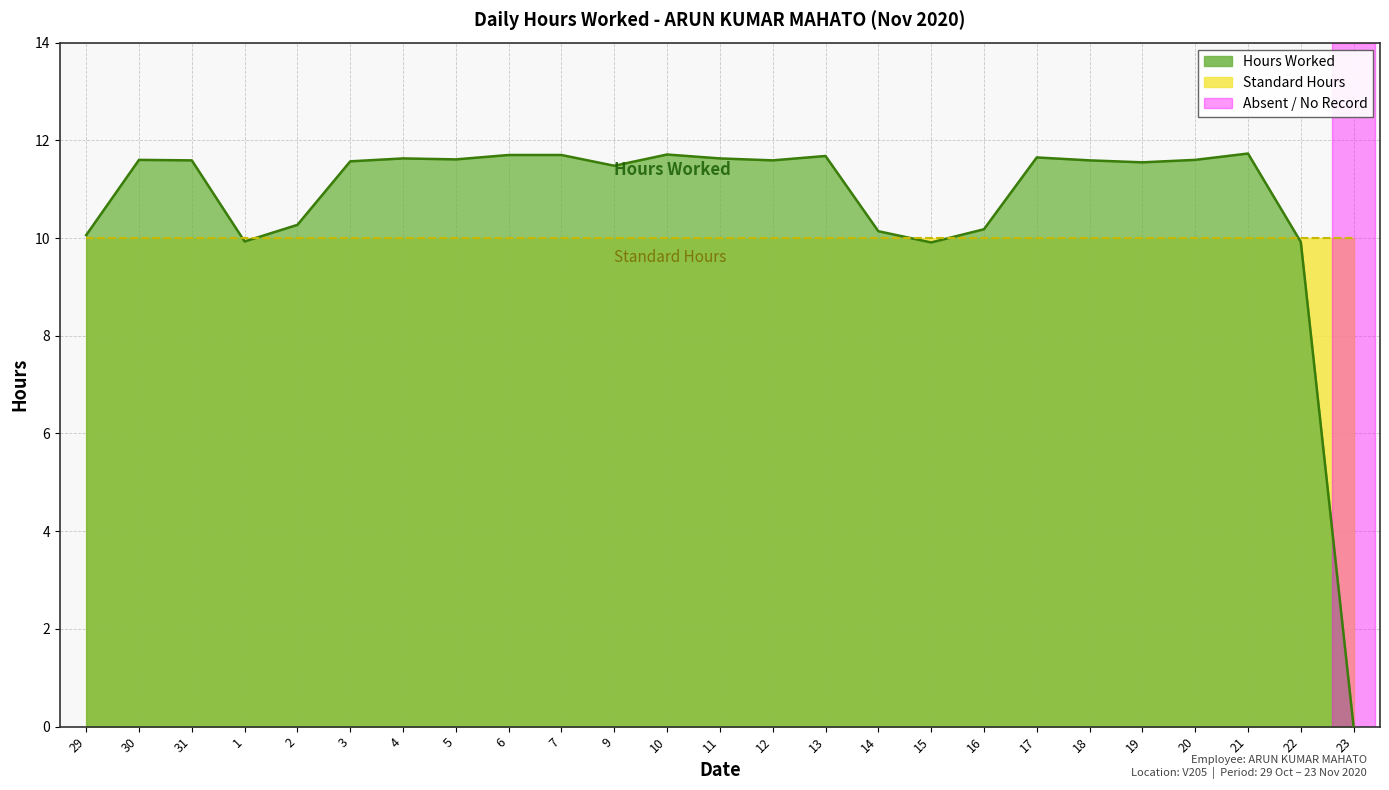

What is the difference between the maximum and minimum values?

11.7